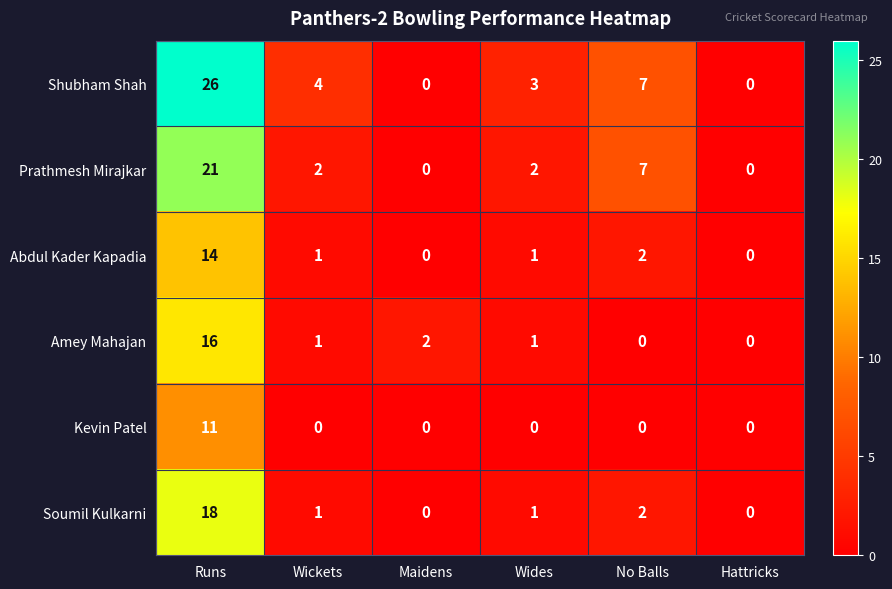

How many data points does each series have?

6